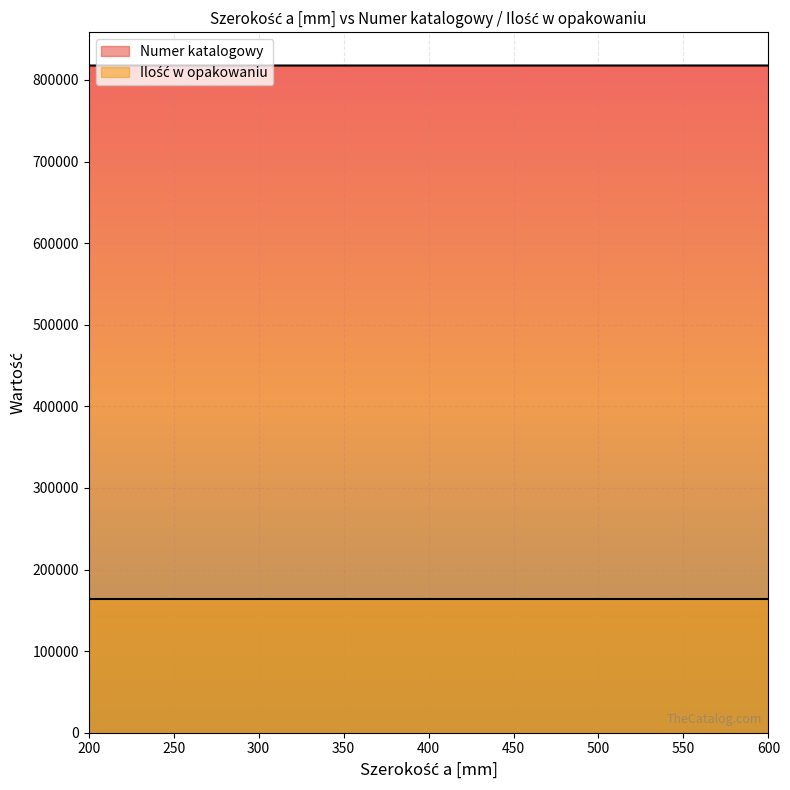

How many values are between 817730 and 817750?

3